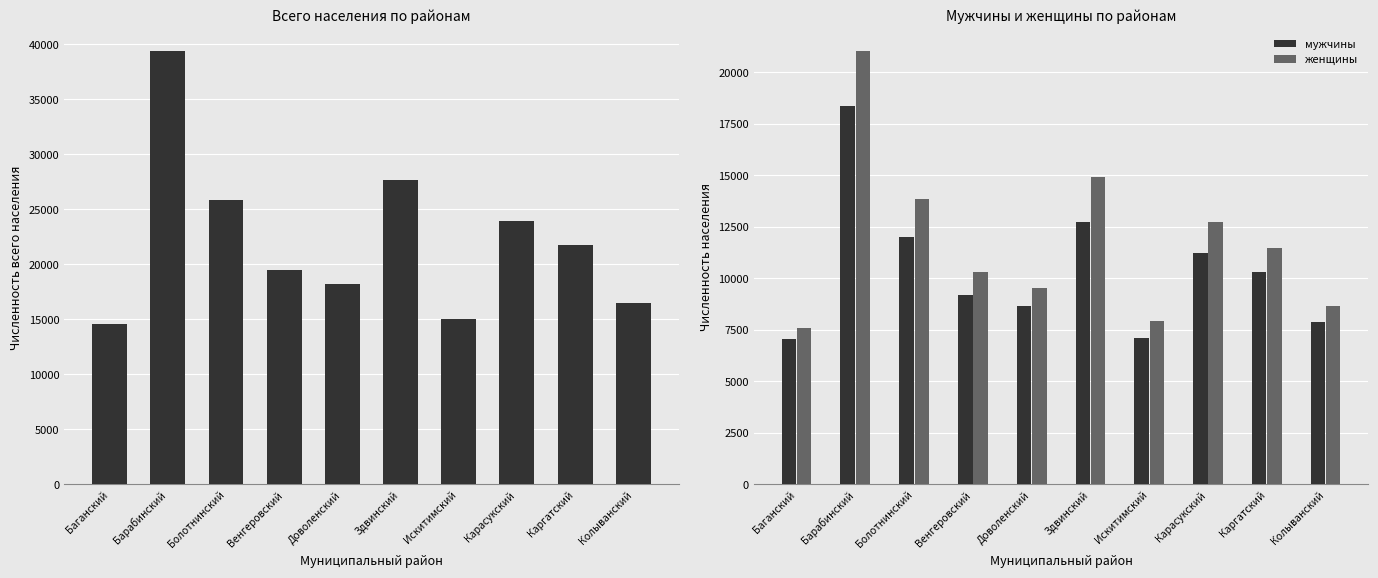

What position from the left is Колыванский?

10